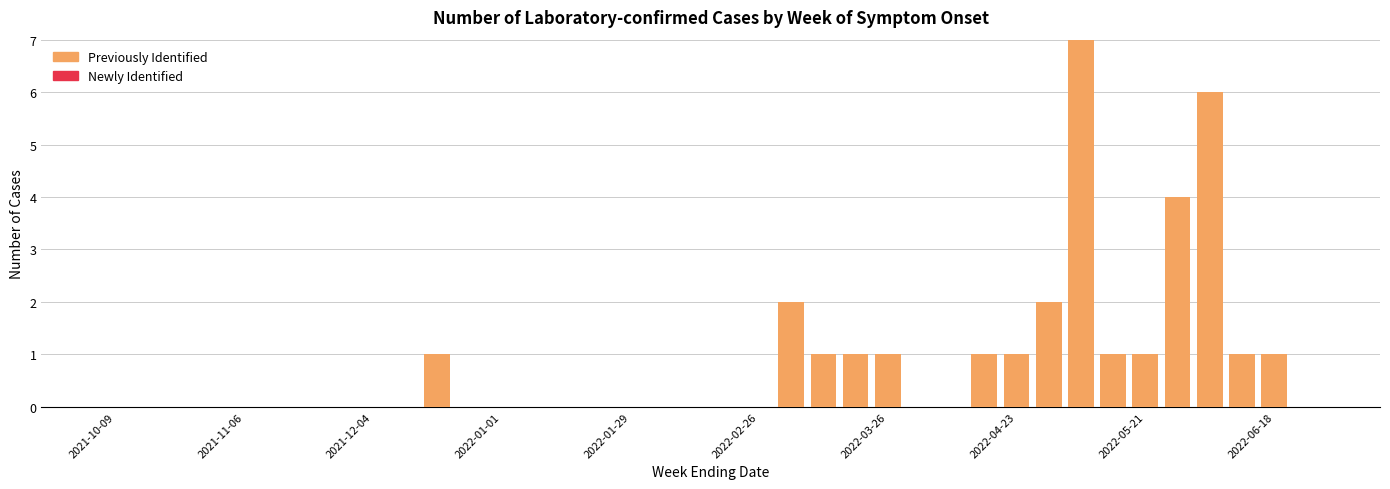

Count the number of data series in this chart.

1